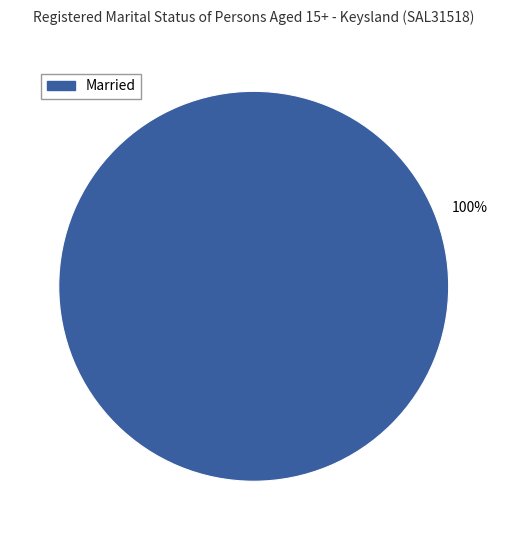

Is there a majority slice in this chart?

Yes